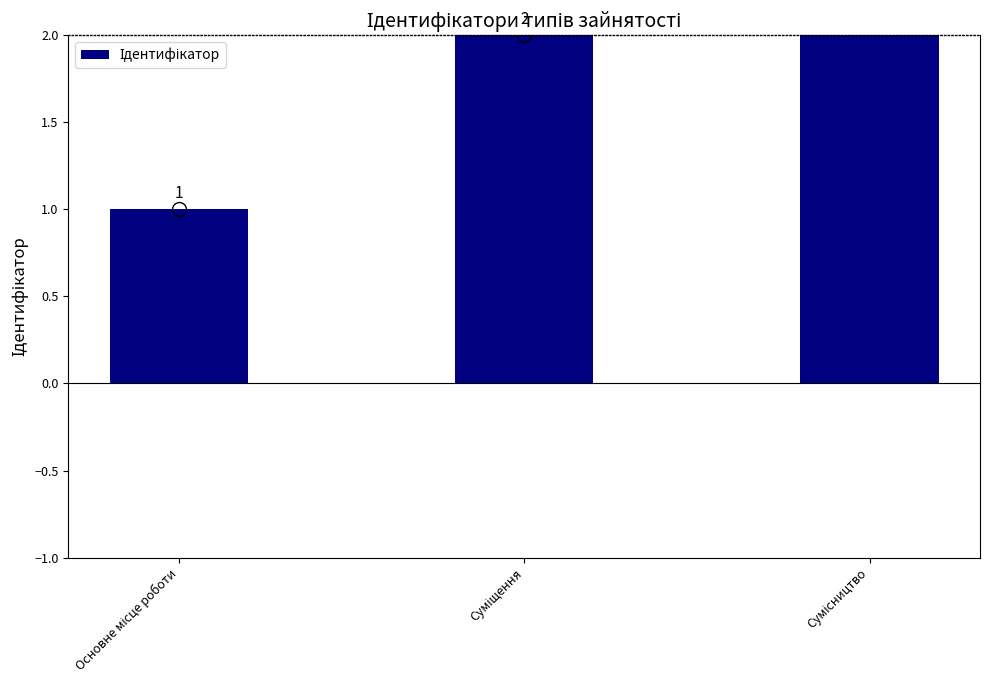

Reading left to right, list all the values displayed in this chart.

Основне місце роботи=1	Суміщення=2	Сумісництво=3